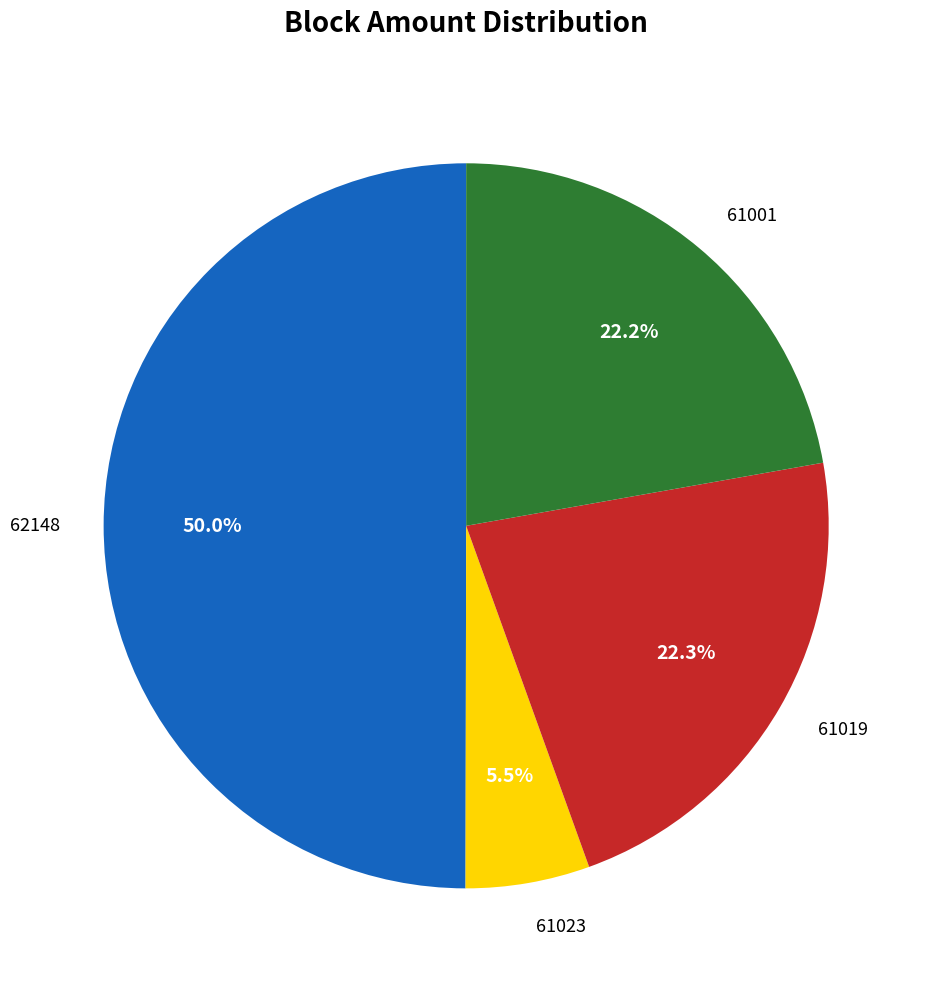

Which category has the biggest portion of the pie?

62148